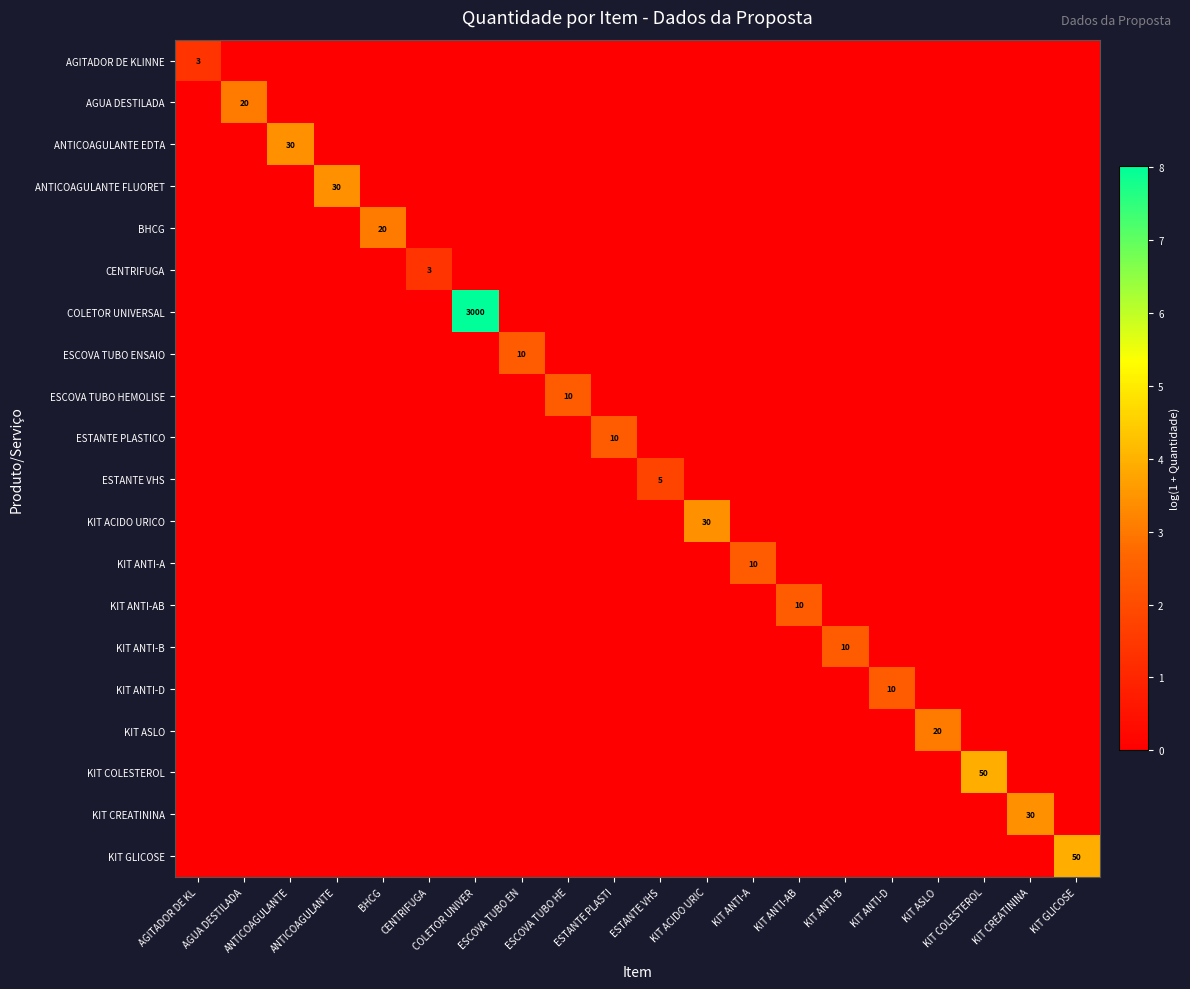

What is the average value of the KIT ASLO series?

0.2